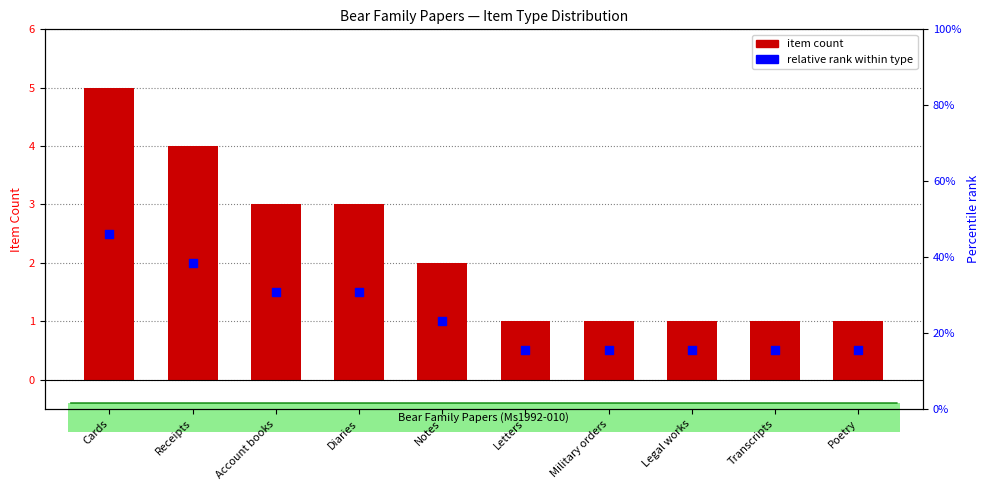

Approximately how many times larger is the value at Poetry compared to Notes?

0.5